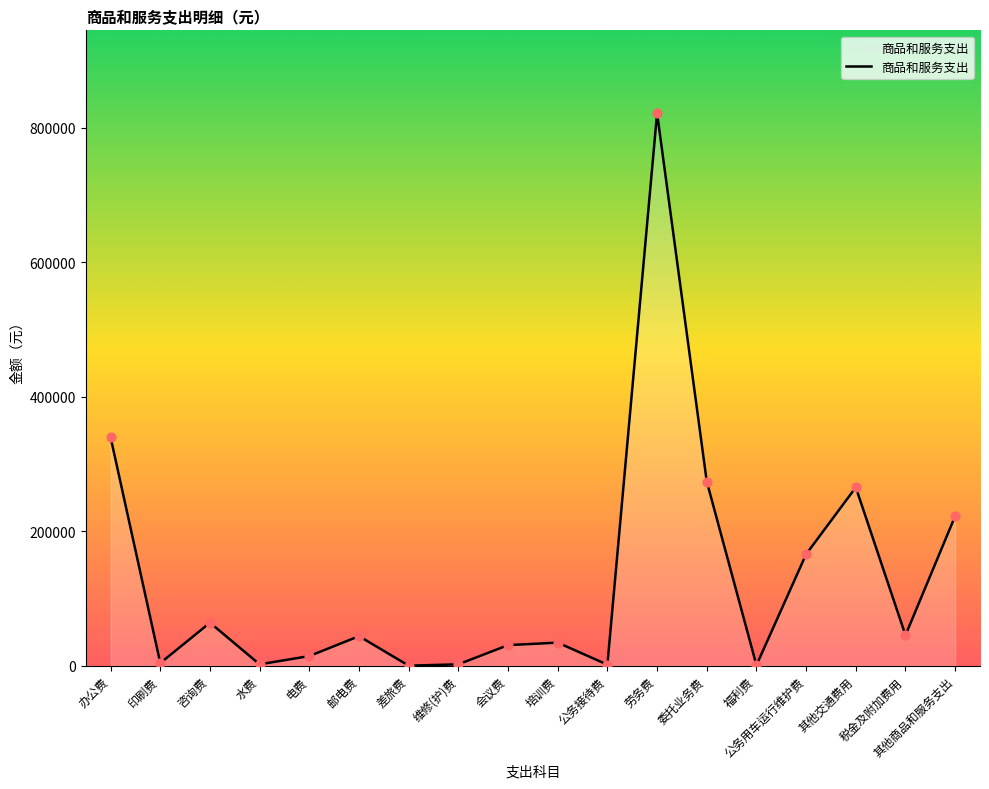

Approximately how many times larger is the value at 其他商品和服务支出 compared to 劳务费?

0.3